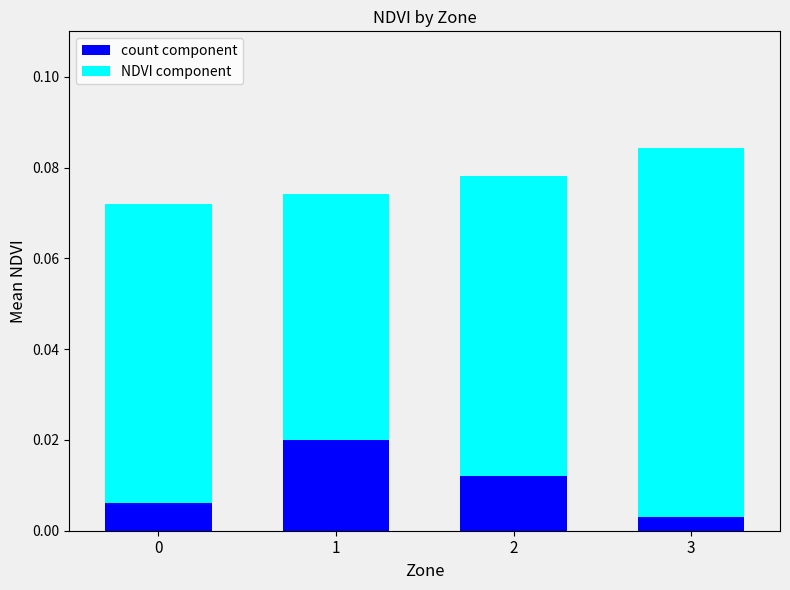

Which category has the lowest value in the count component series?

3